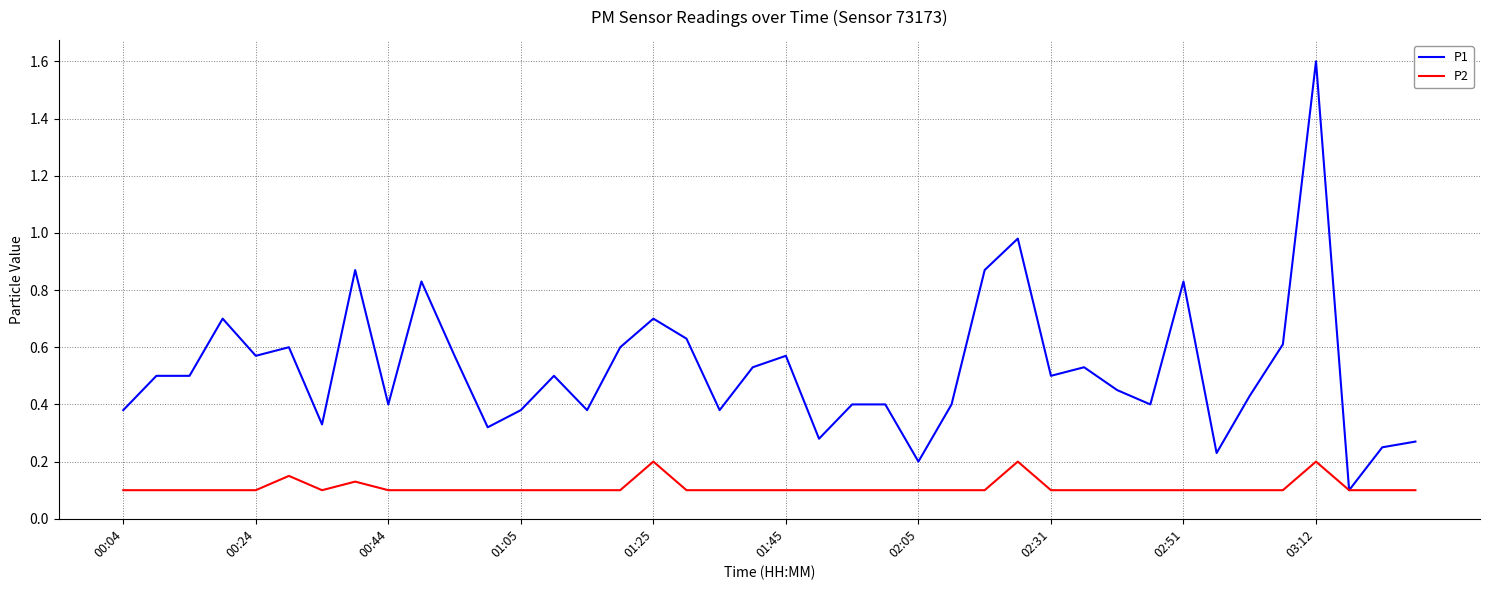

List the series in order of their overall mean, lowest first.

P2, P1